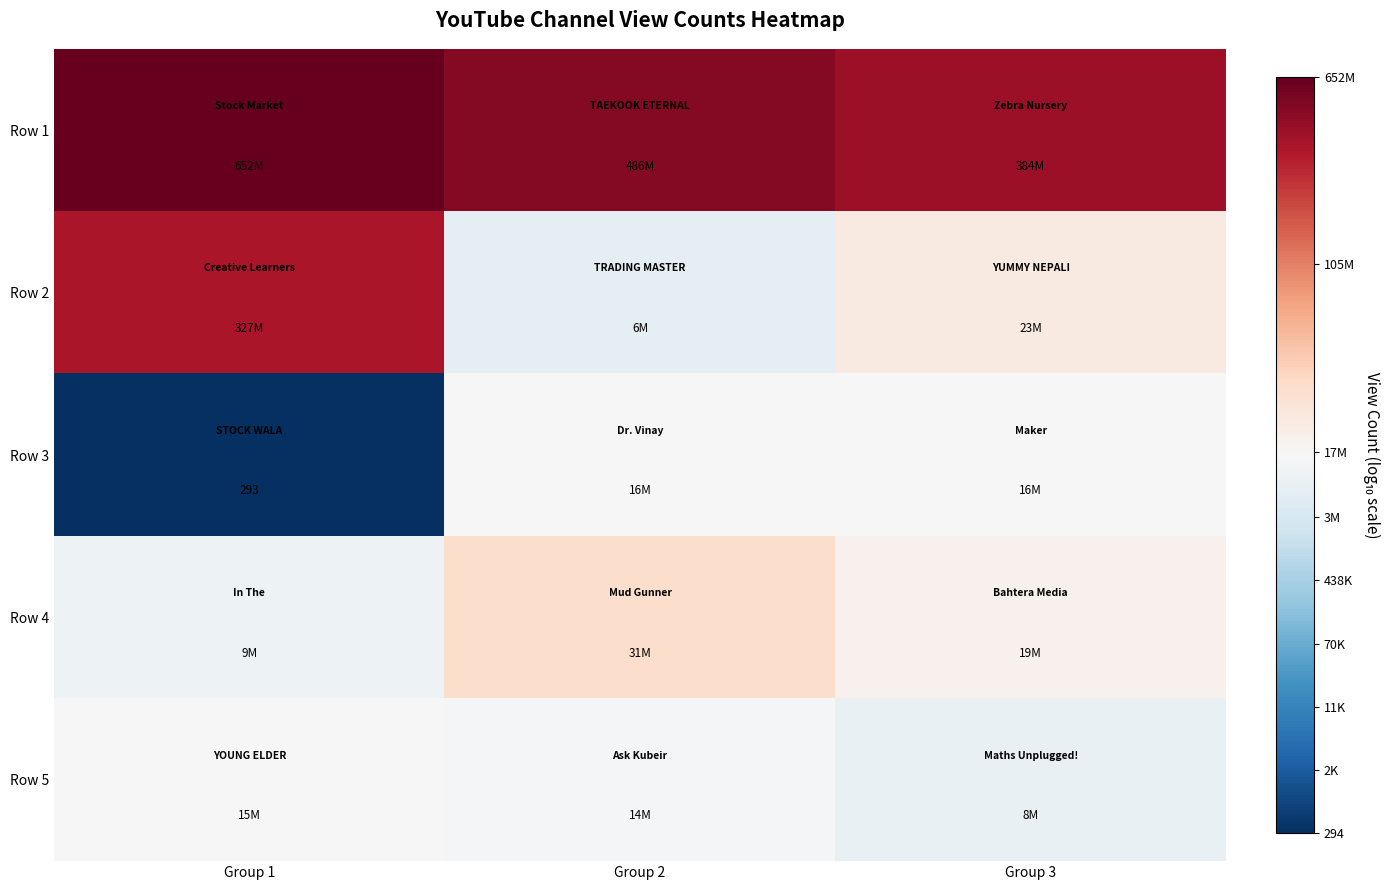

Which series has the largest total across all categories?

Row 1